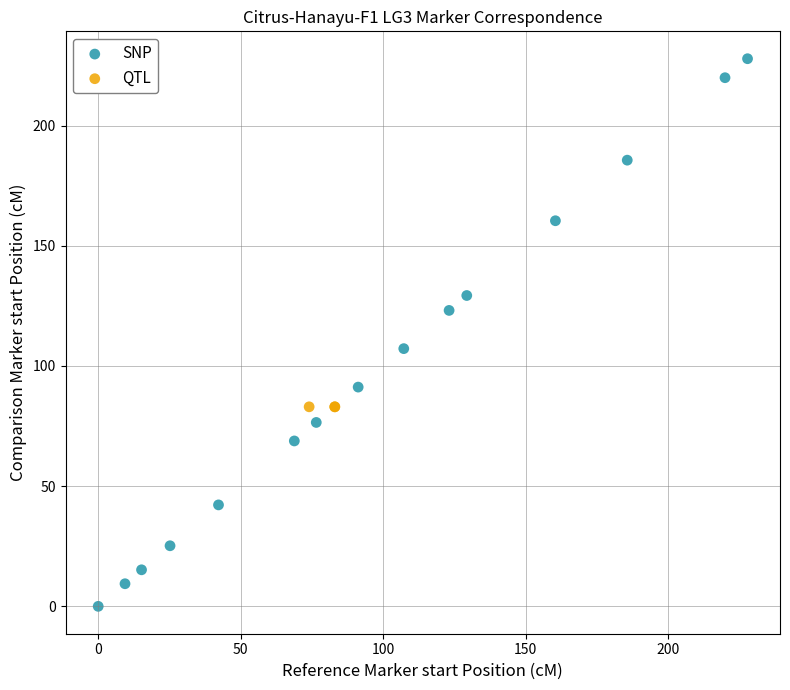

Which series reaches the minimum Y coordinate?

SNP